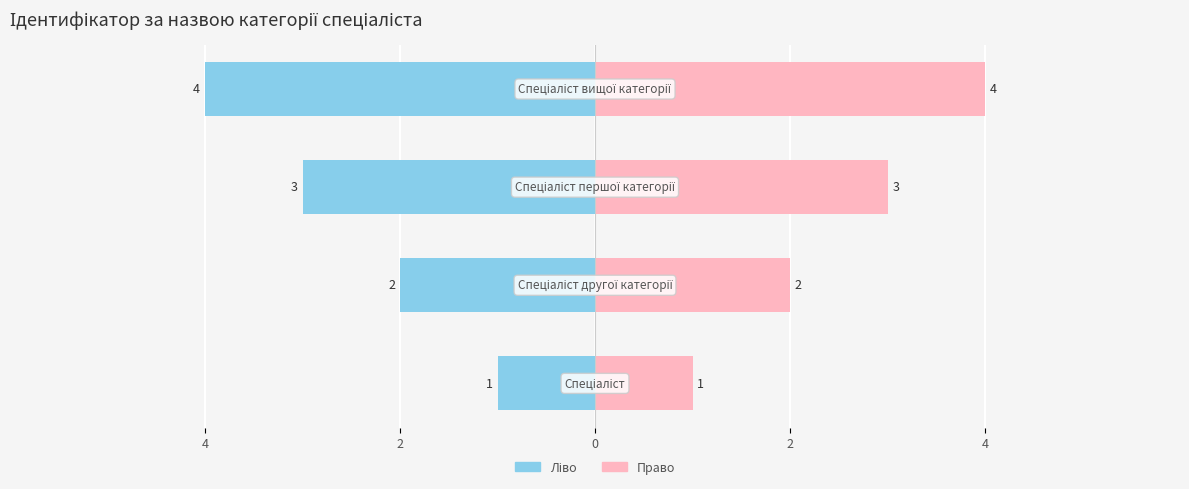

How many bars are there in each group?

2